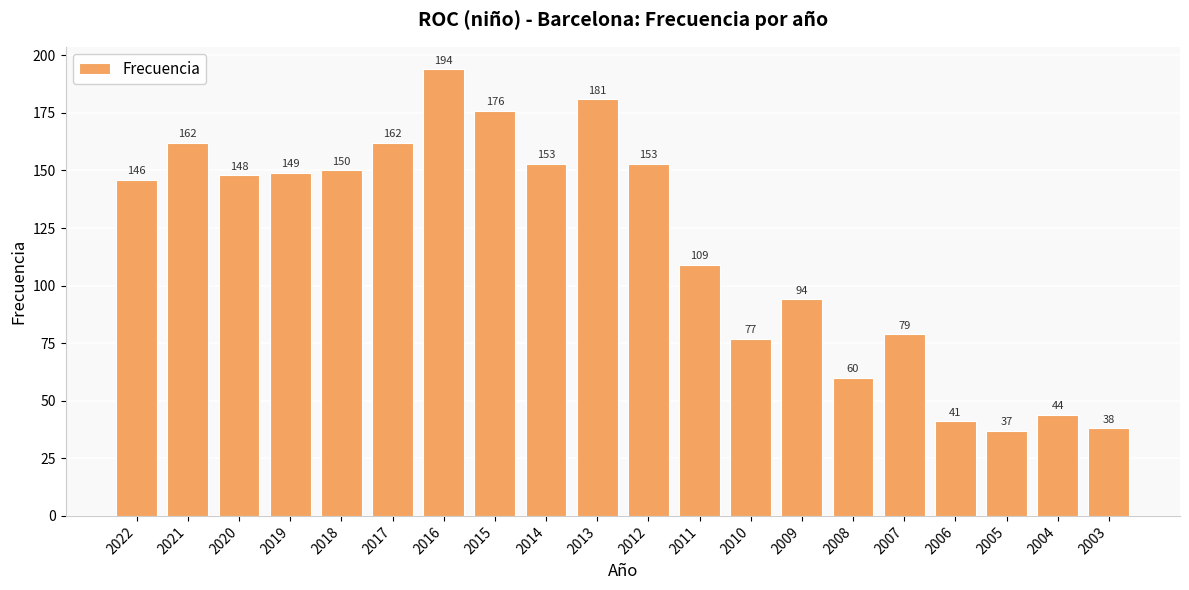

What is the value of the 2nd bar from the left?

162